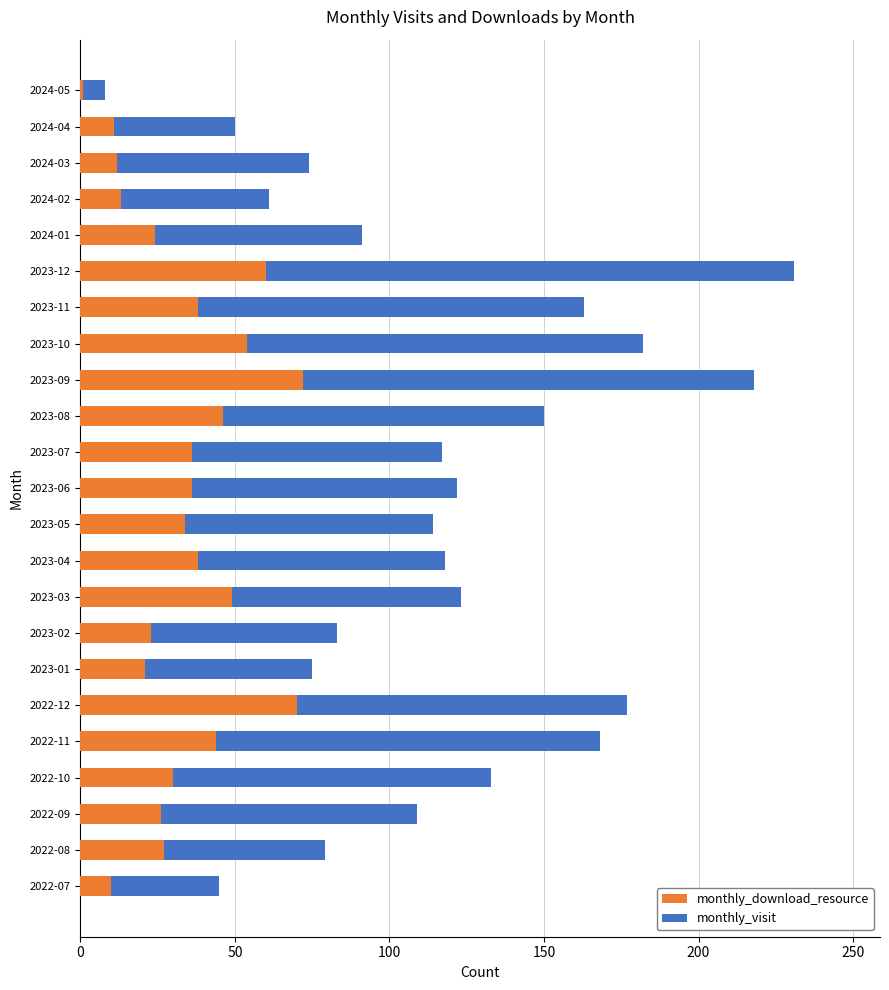

At which category is the sum across all series the highest?

2023-12